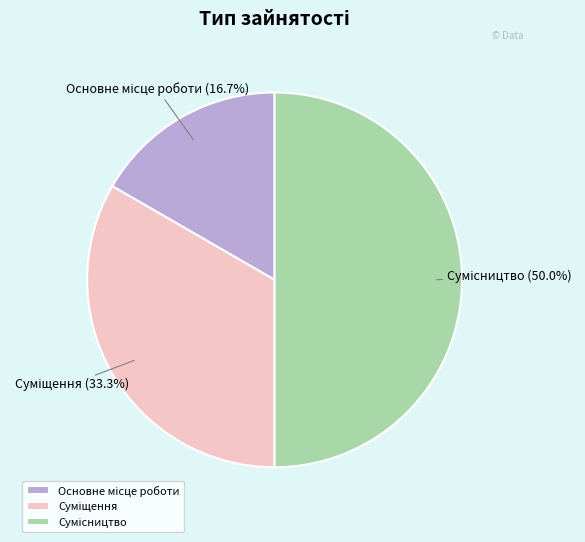

Count the number of slices in the pie.

3